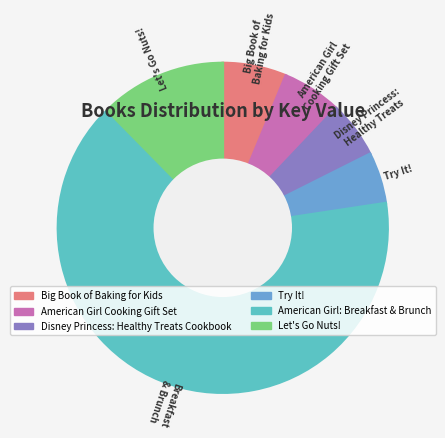

Approximately how many times larger is the value at American Girl: Breakfast & Brunch compared to Let's Go Nuts!?

5.3